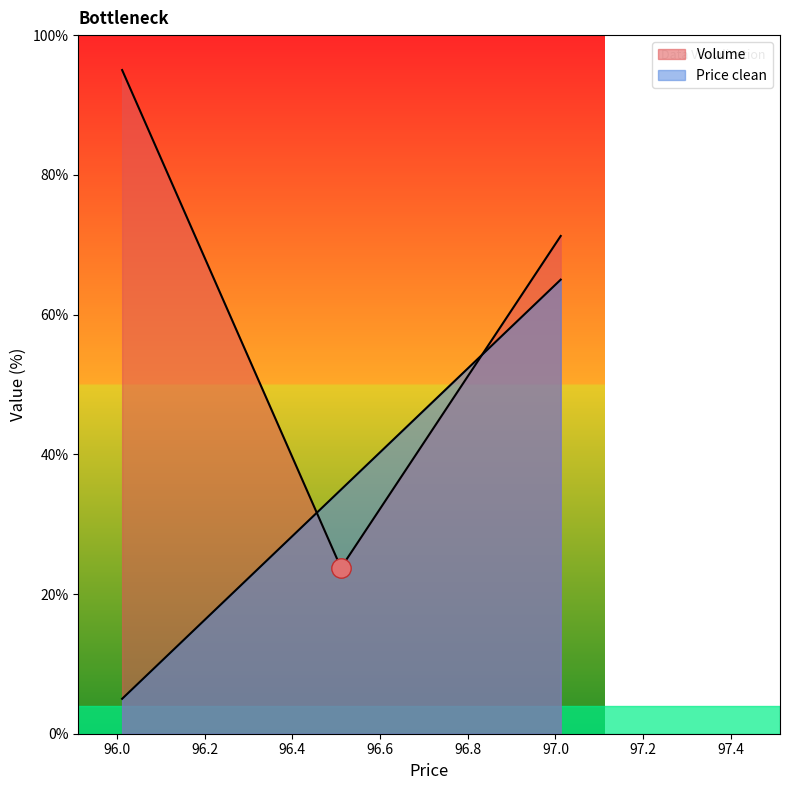

Which series has the largest total across all categories?

Volume